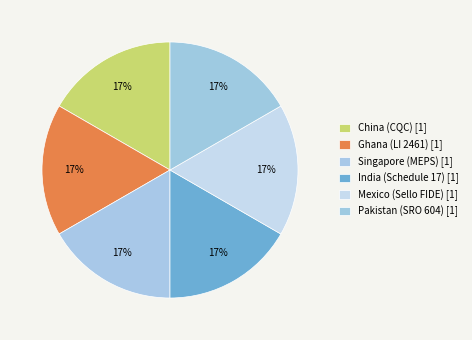

To the nearest percent, what is the average slice percentage?

17%